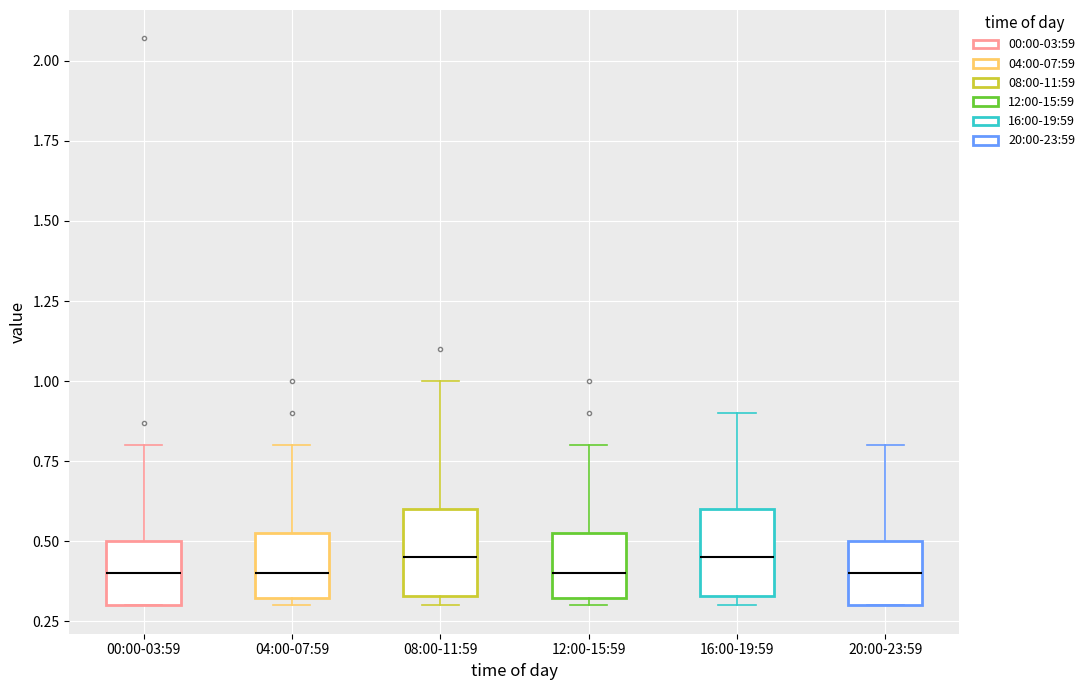

Where does the median line of the box for 12:00-15:59 sit on the y-axis? The values are not printed on the chart, so give them approximately, as read against the axis.

0.40